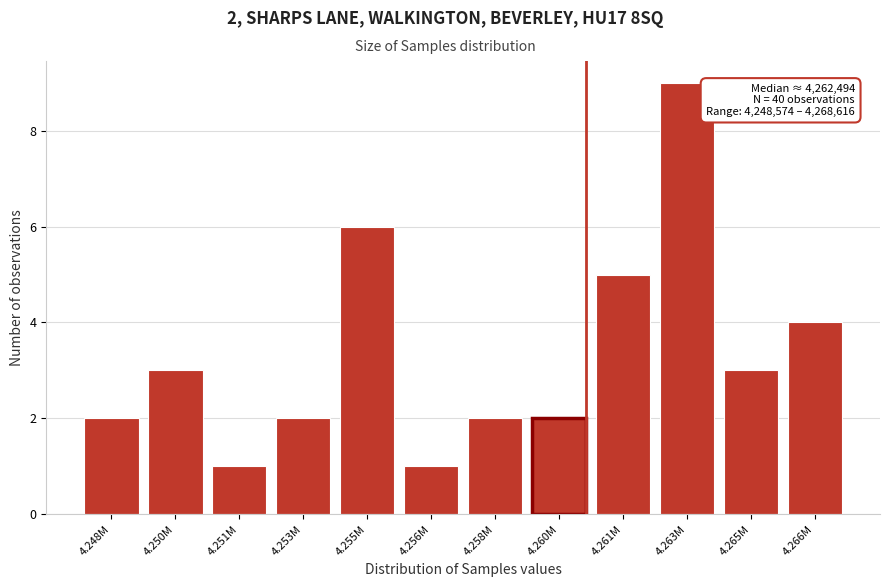

Reading left to right, transcribe all the data shown in this chart.

4.248M=2	4.250M=3	4.251M=1	4.253M=2	4.255M=6	4.256M=1	4.258M=2	4.260M=2	4.261M=5	4.263M=9	4.265M=3	4.266M=4